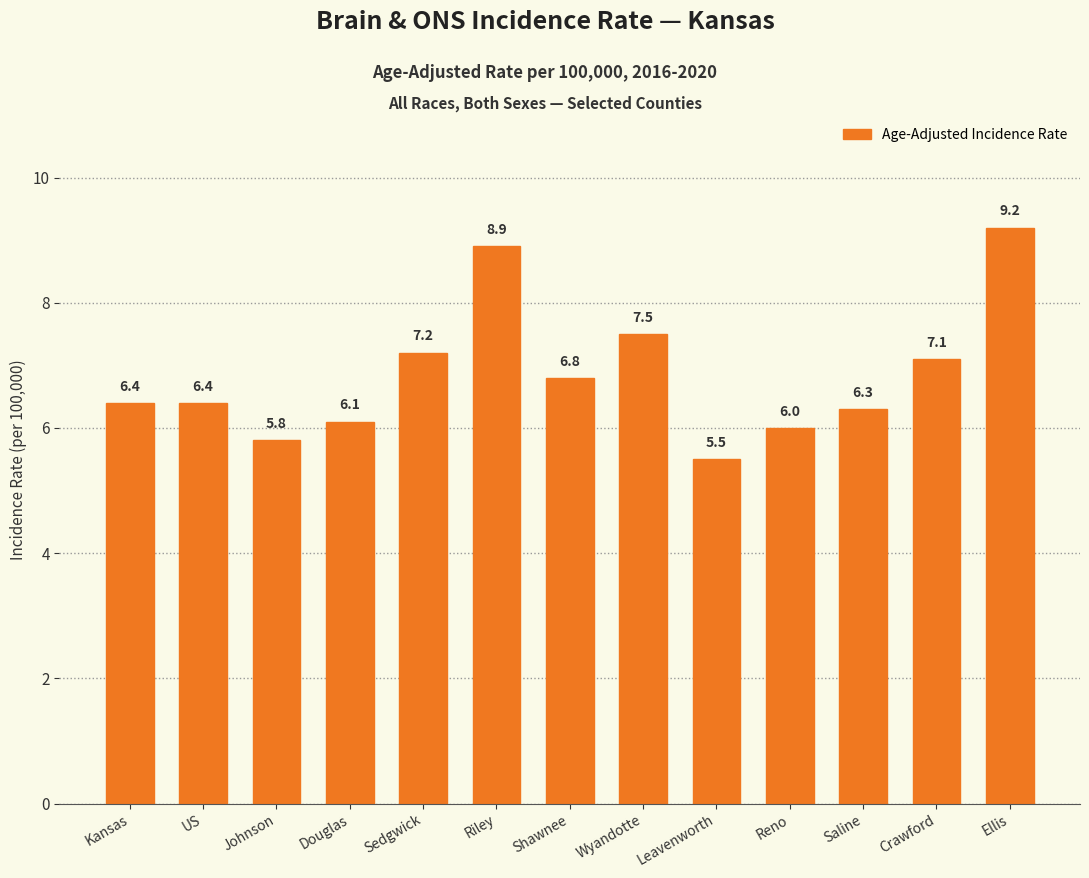

How many series are shown in this chart?

1